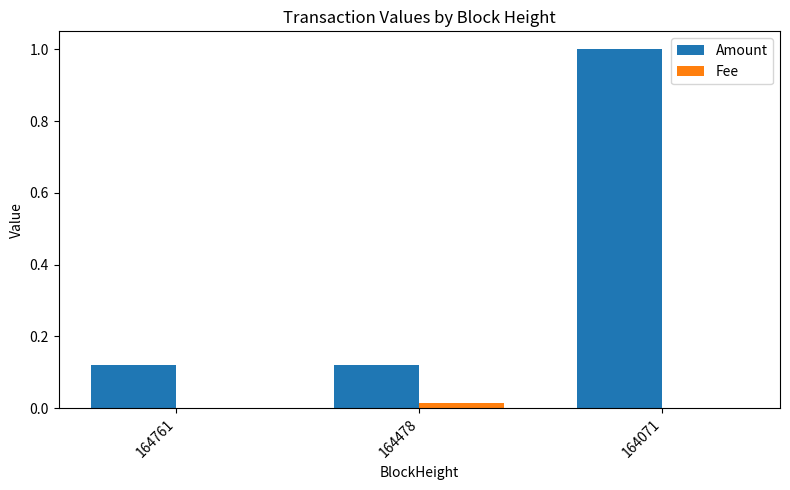

How many groups of bars are there?

3